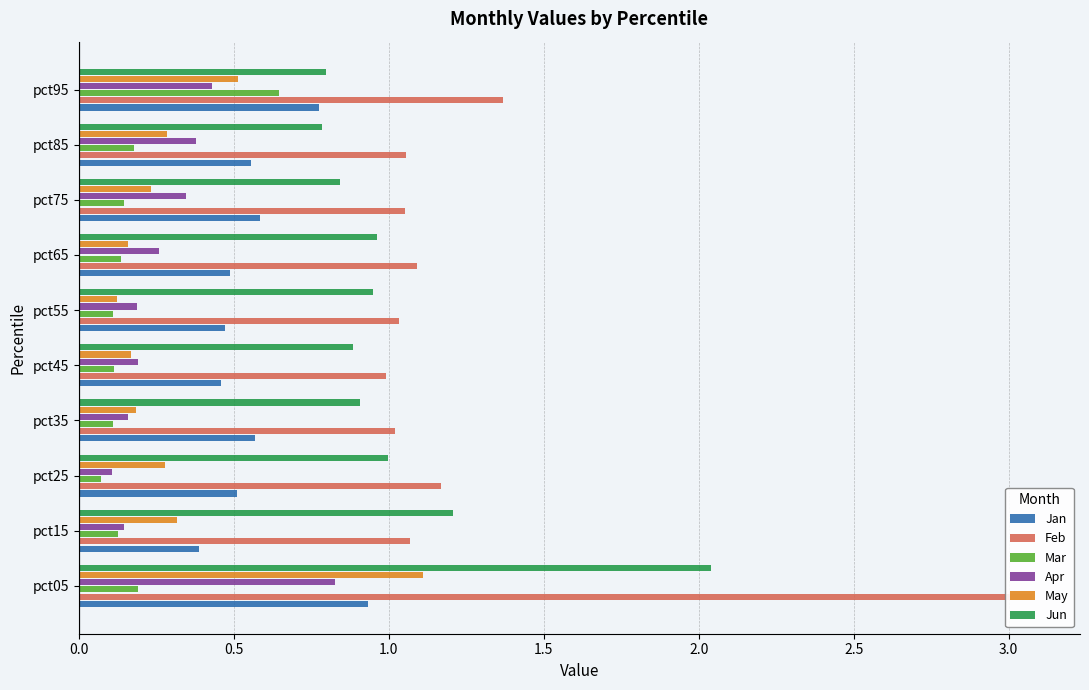

How many data points in Feb are less than 1?

1